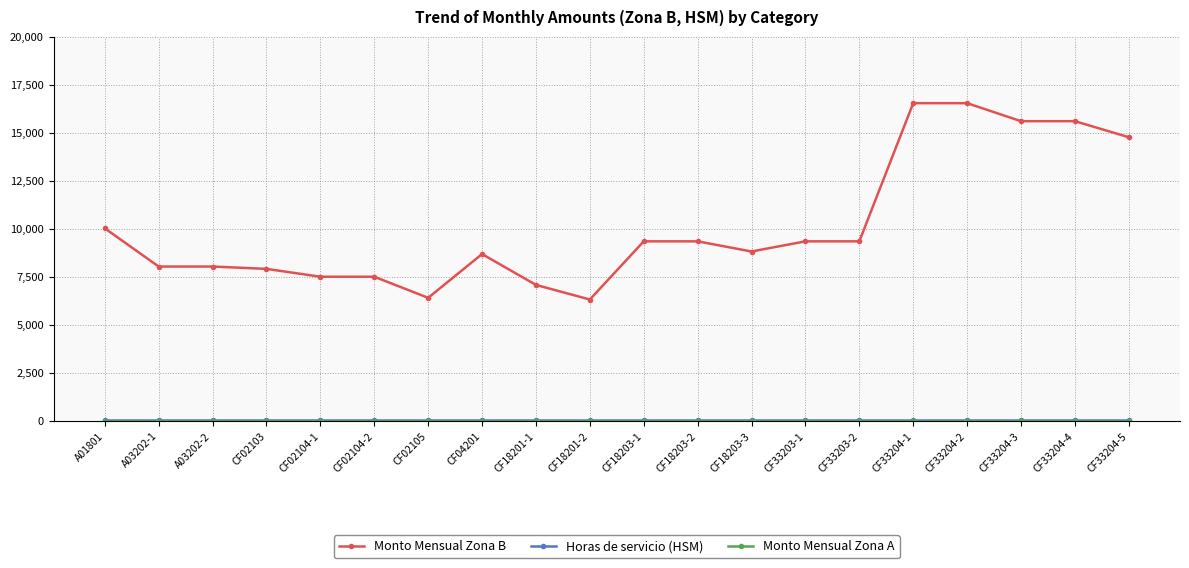

What is the maximum value for Monto Mensual Zona B?

16540.3